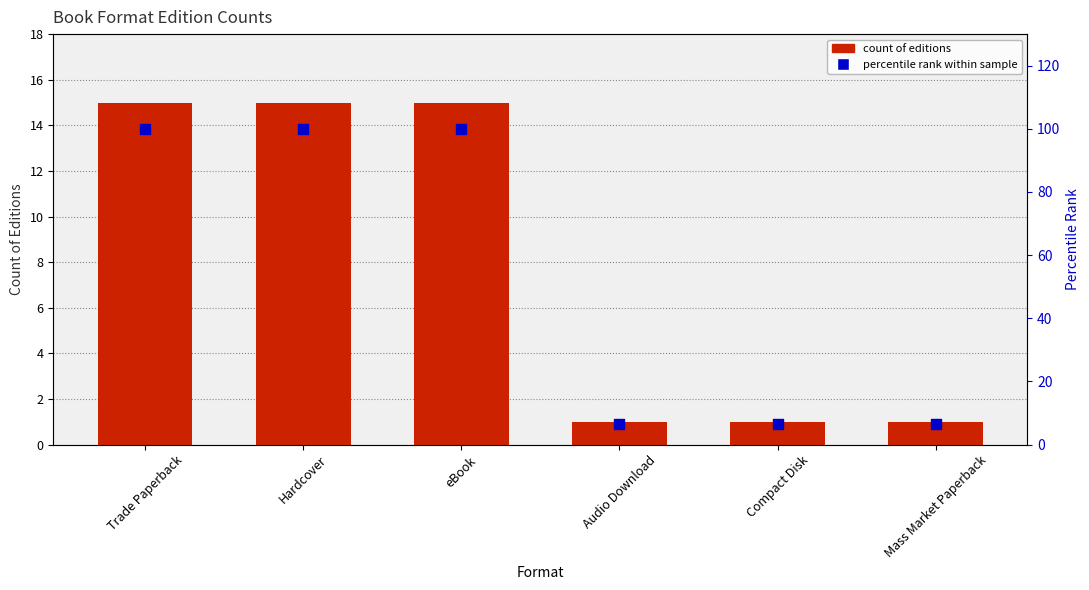

Is the value of percentile rank at Hardcover greater than the value of count of editions at Compact Disk?

Yes